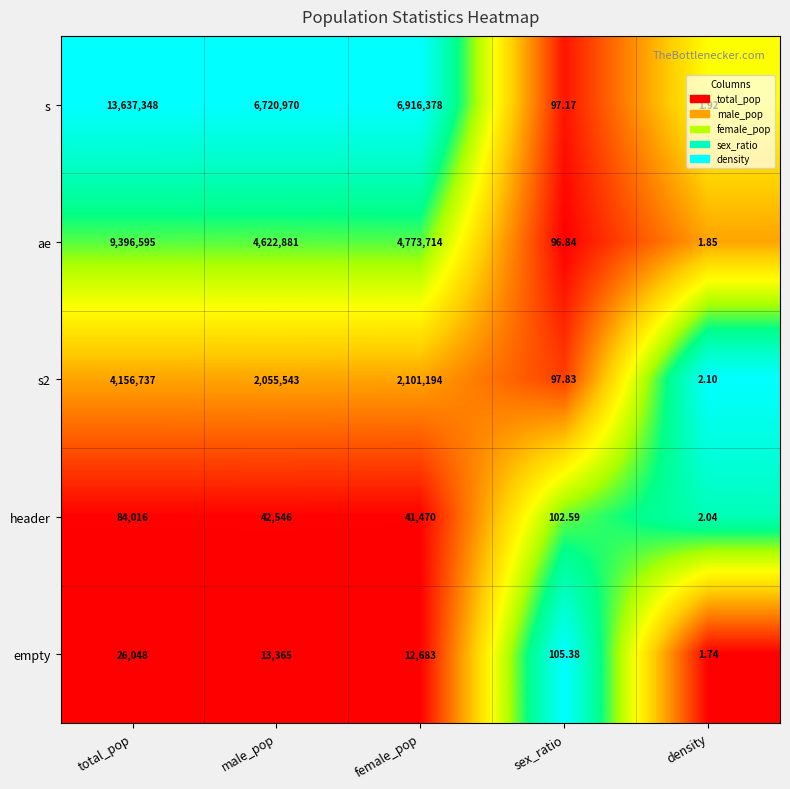

Is the value of ae at female_pop greater than the value of empty at density?

Yes